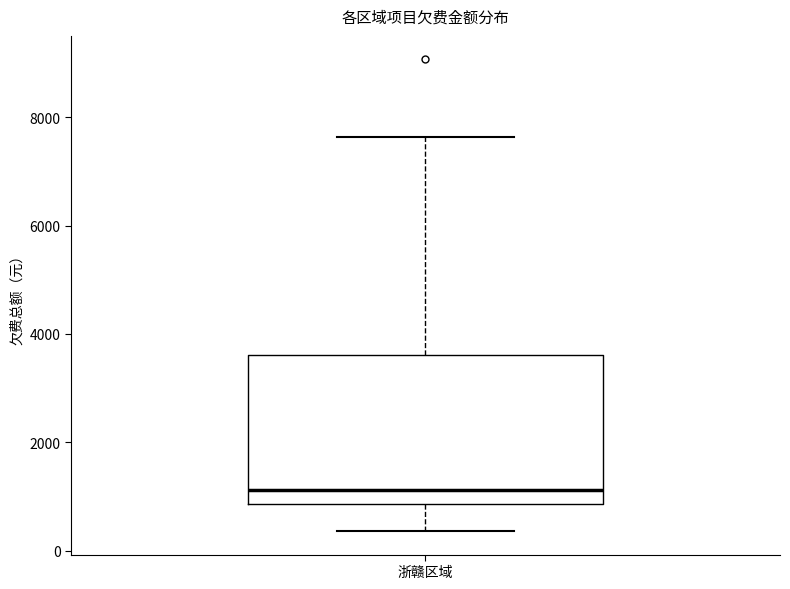

Read this box plot against the y-axis: the position of the median line, the range covered by the box, and the ends of both whiskers. The values are not printed on the chart, so give them approximately, as read against the axis.

median 1200, box 800 to 3600, whiskers 400 to 7600